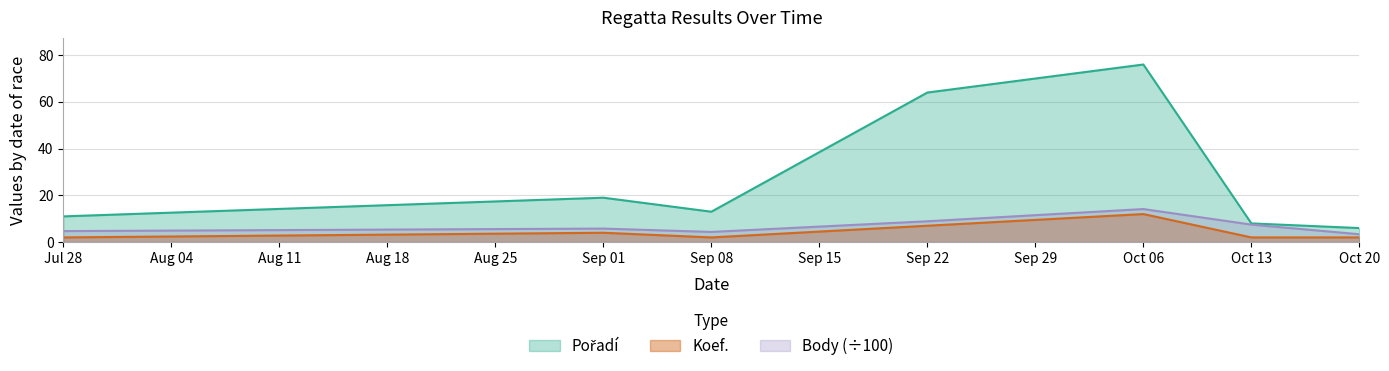

True or false: Koef. and Body cross at least once.

False